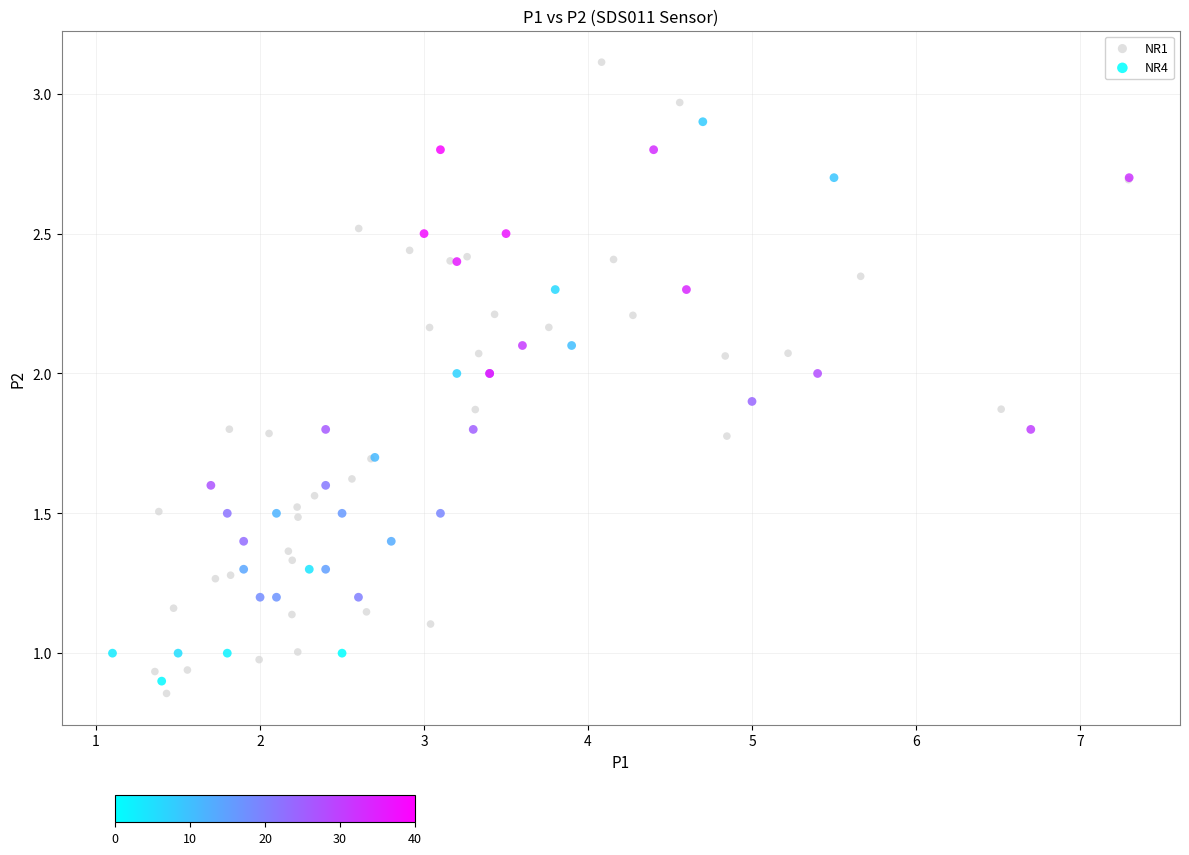

Which series reaches the maximum Y coordinate?

NR1